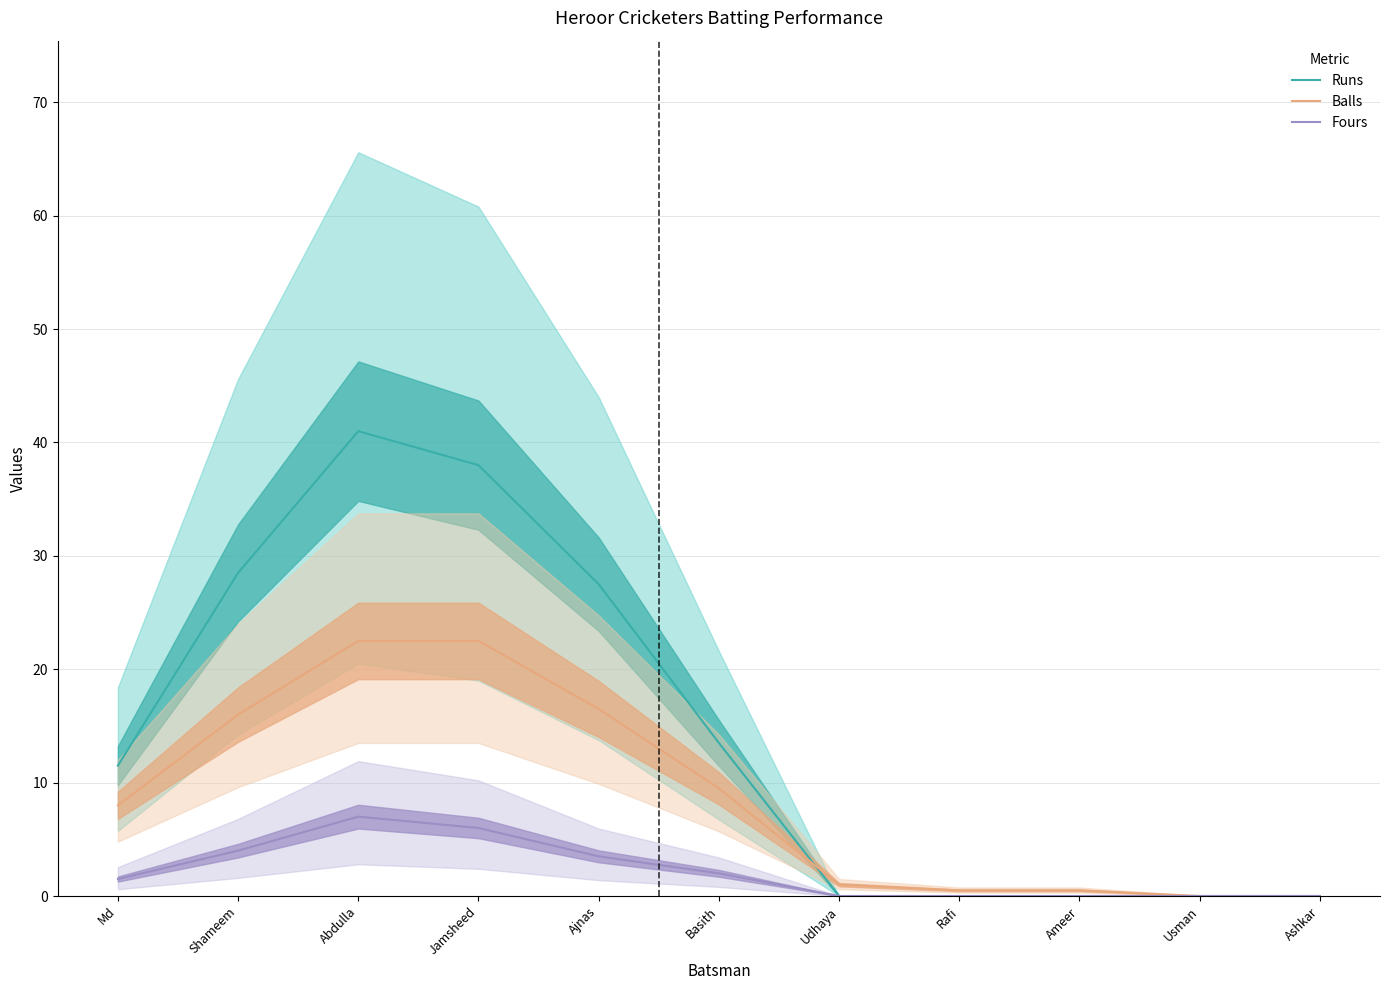

True or false: Runs has a value of 12.6 at Abdulla.

False